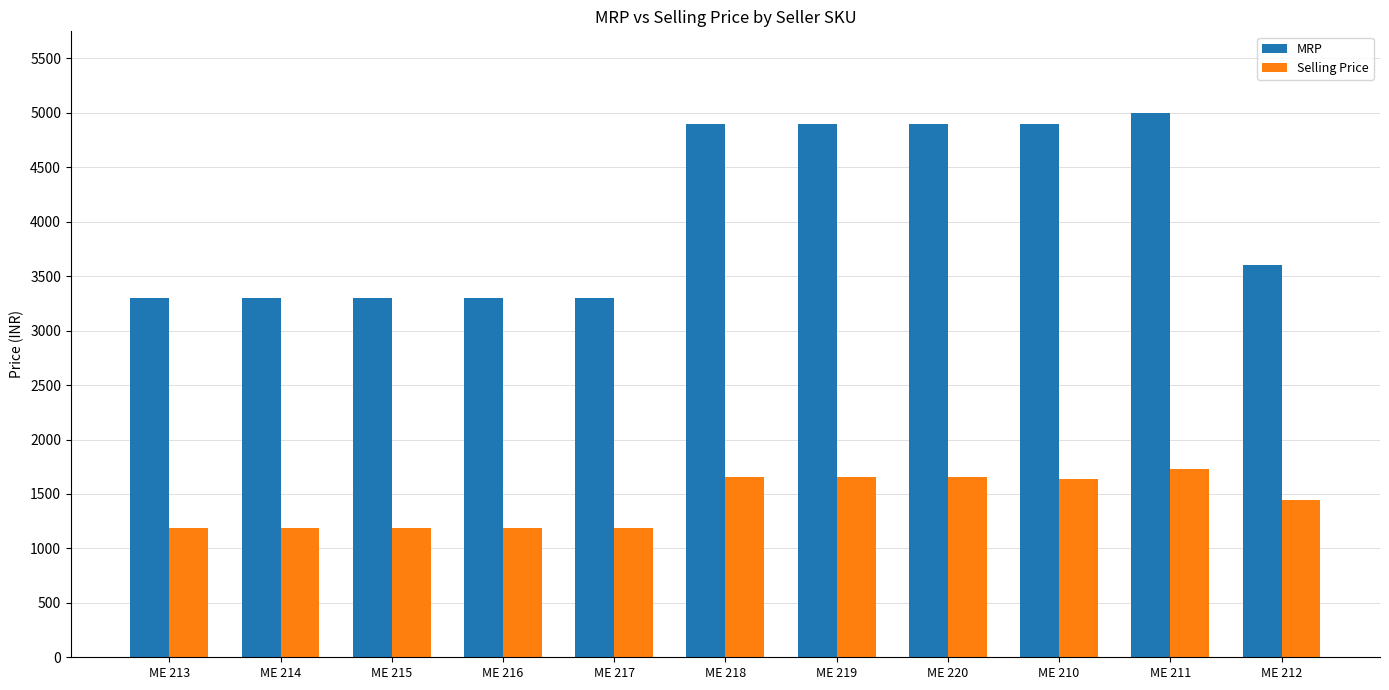

What is the label of the 9th bar from the right?

ME 215